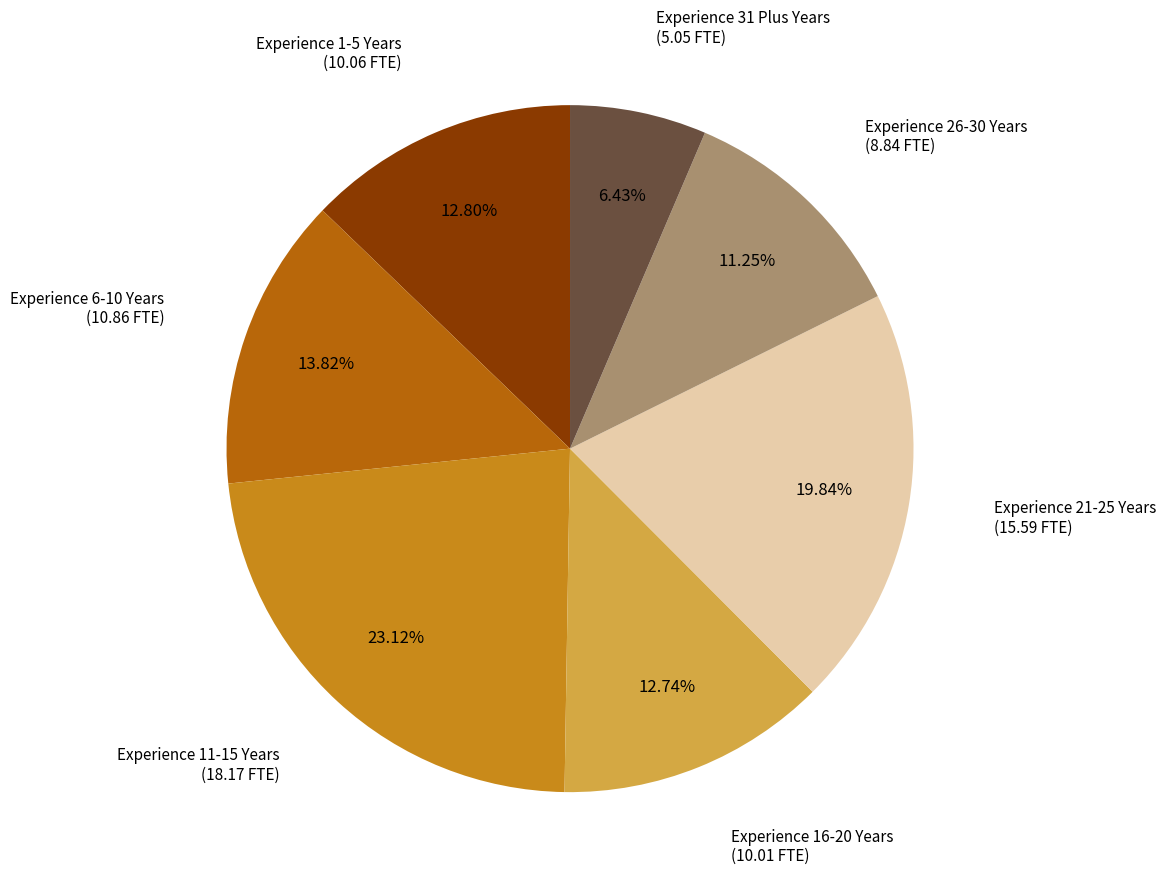

Does any single category account for the majority?

No